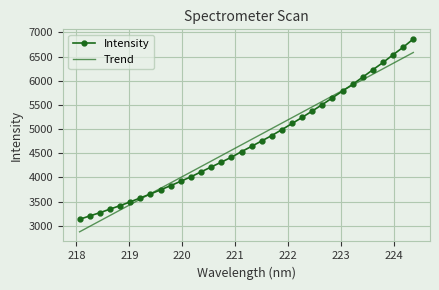

Rank the series by their maximum value, from highest to lowest.

Intensity, Trend